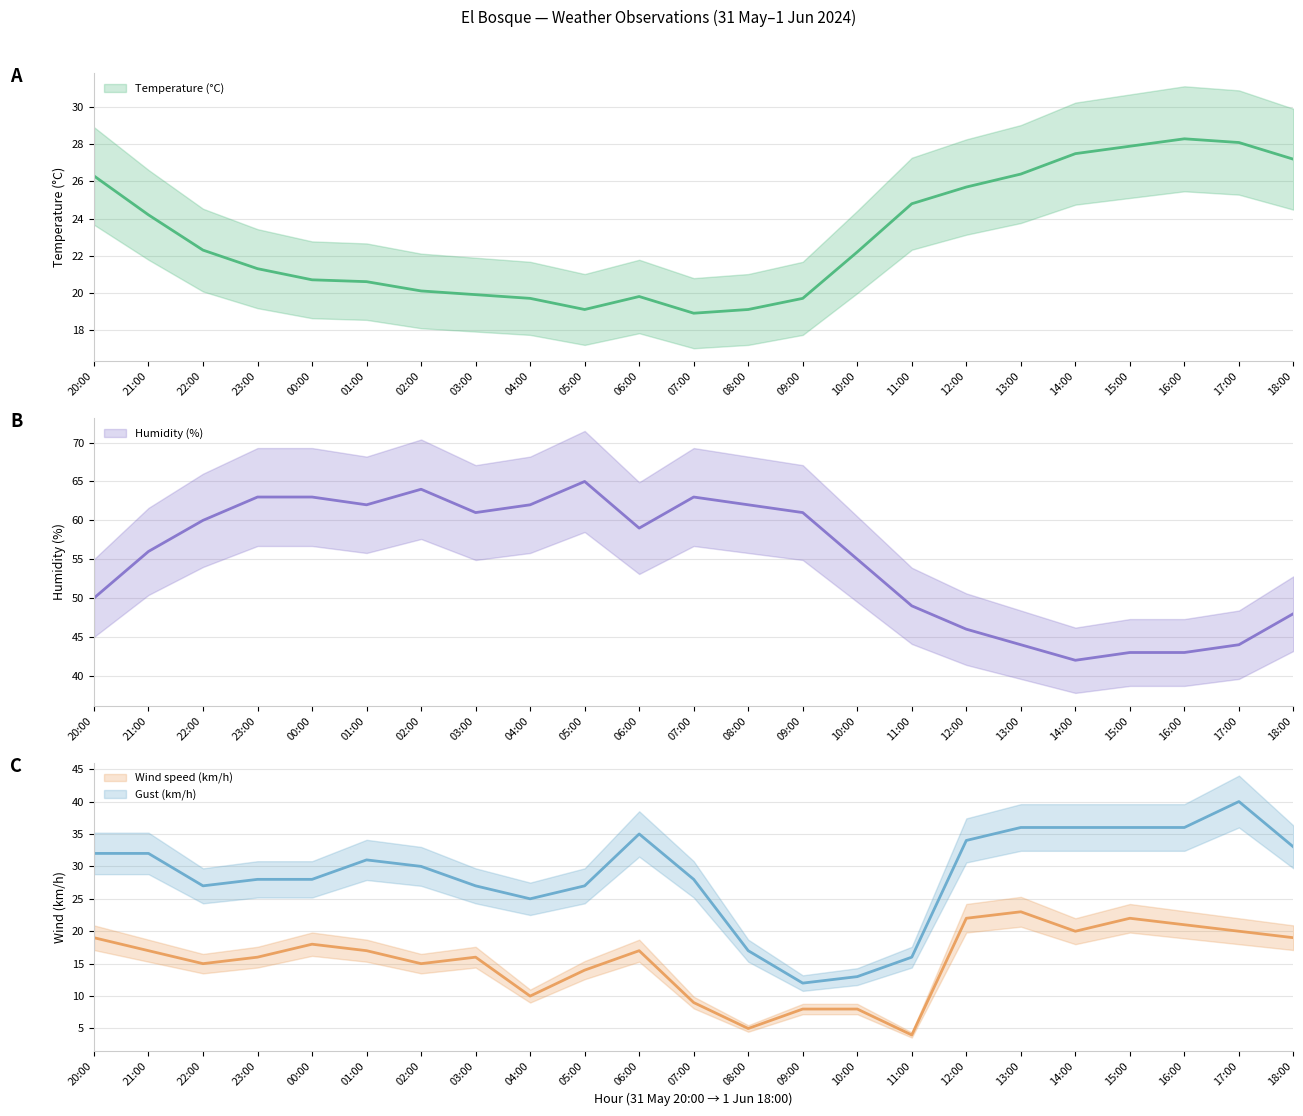

What is the sum of all Wind speed (km/h) values?

355.0